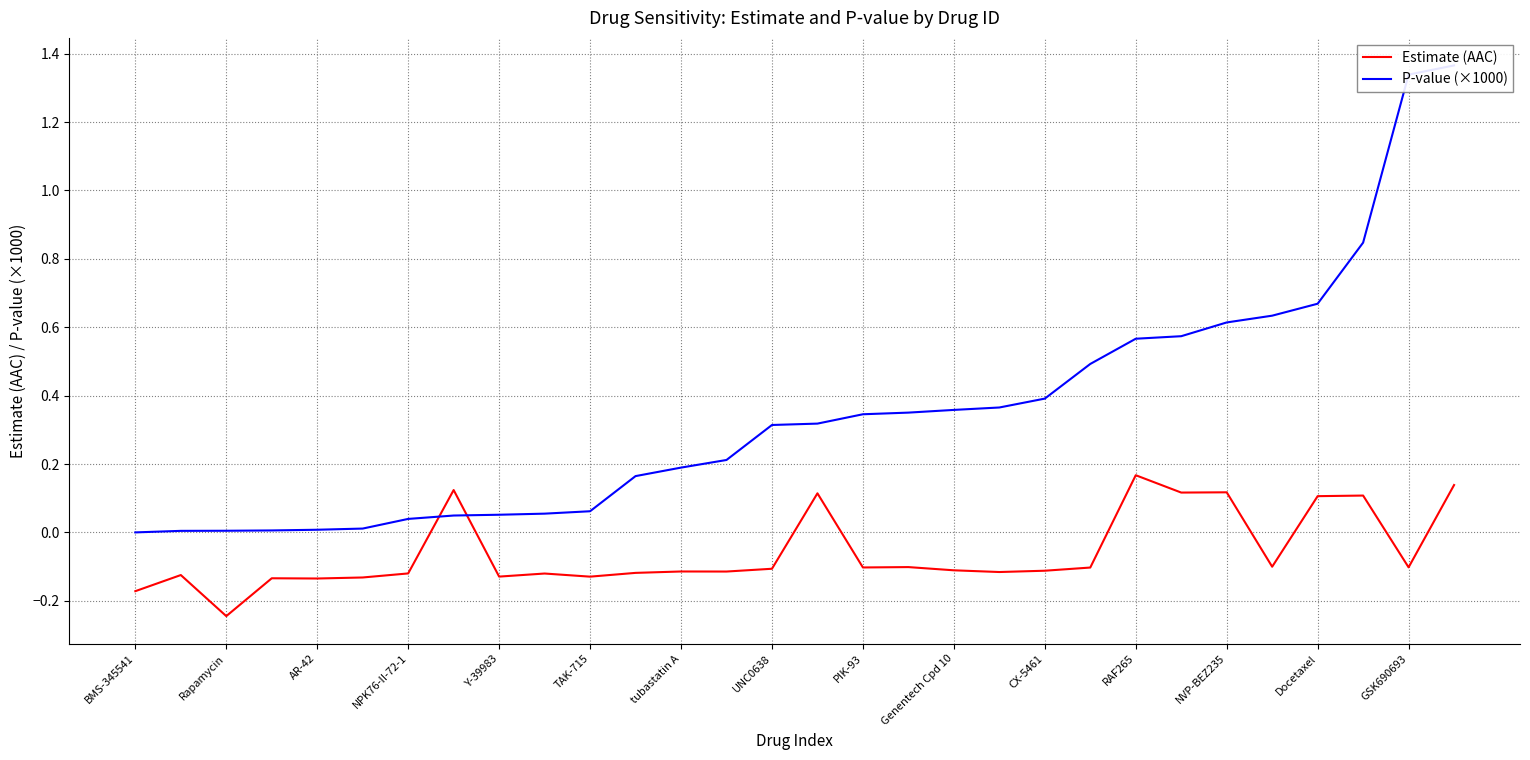

Is the value of P-value (×1000) at 21 greater than the value of Estimate (AAC) at tubastatin A?

Yes